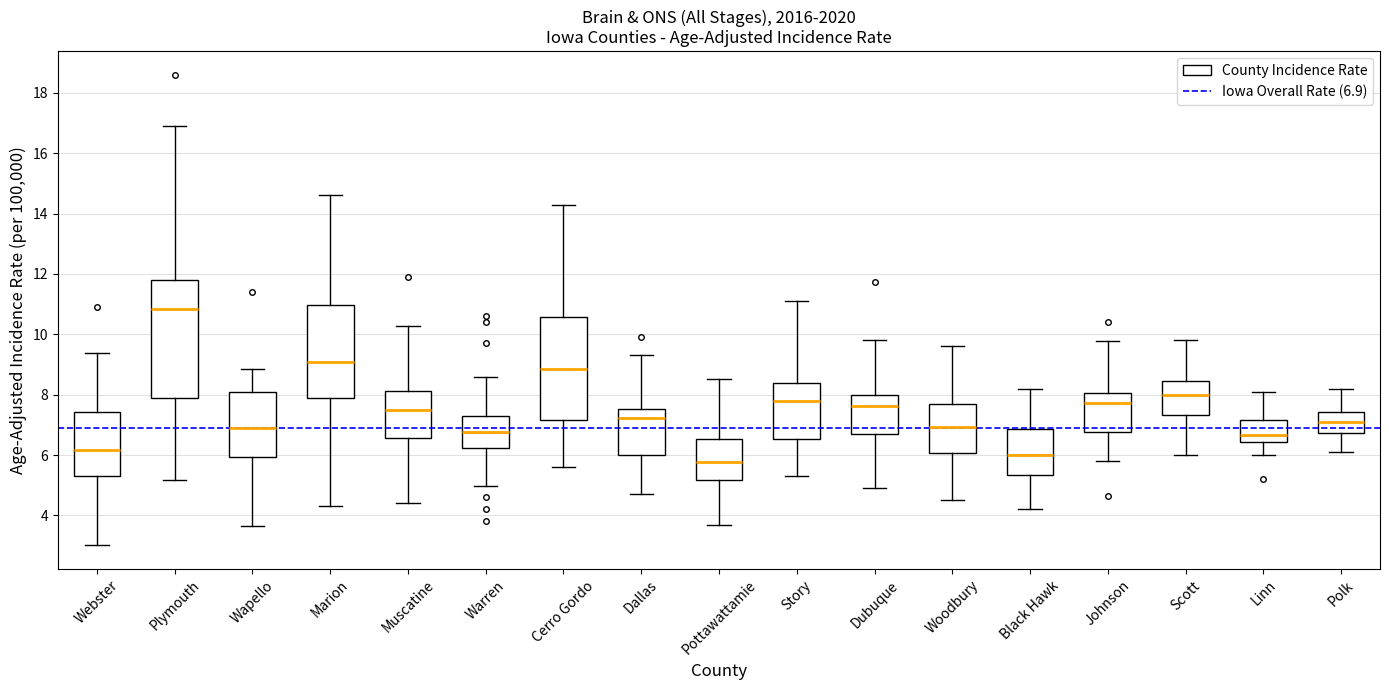

Which box is the tallest, from its lower edge to its upper edge?

Plymouth